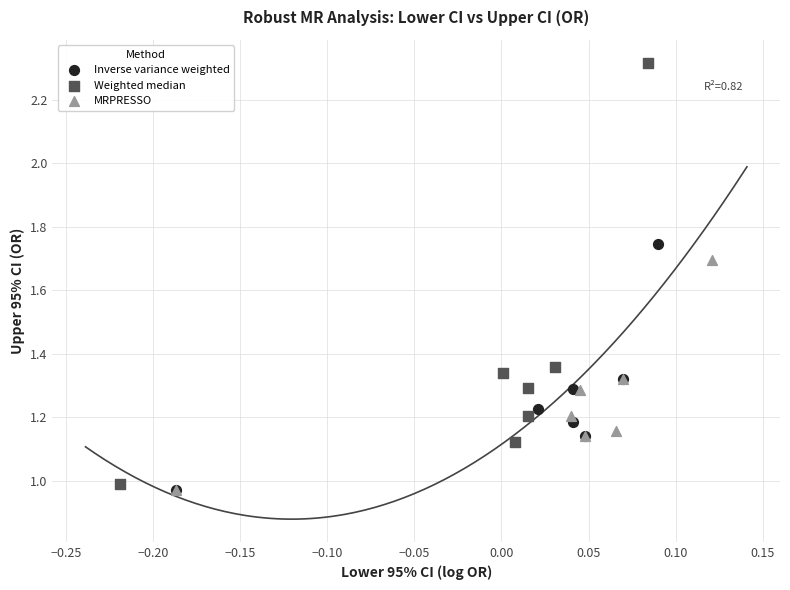

Which series has the largest Y range (max minus min)?

Weighted median